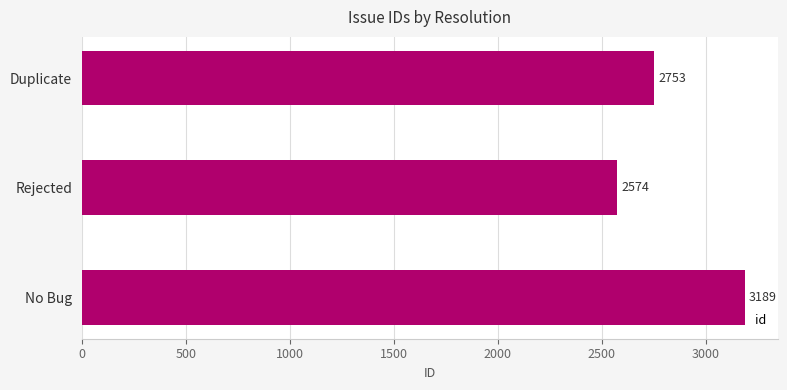

Are the bars grouped side by side (vs. stacked)?

No